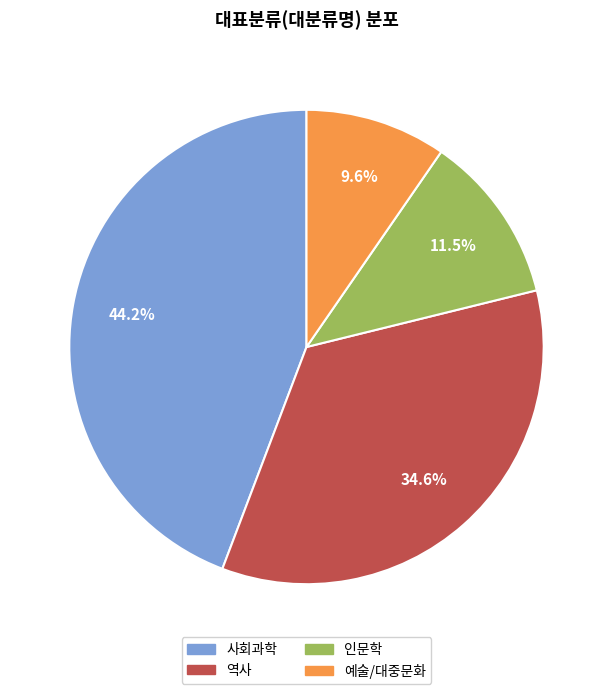

Does any single category account for the majority?

No